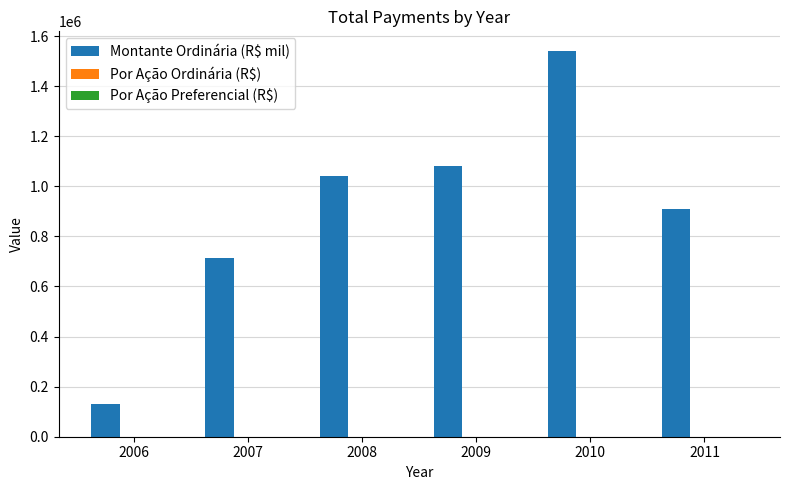

What is the spread (max minus min) of values at 2006?

130219.4